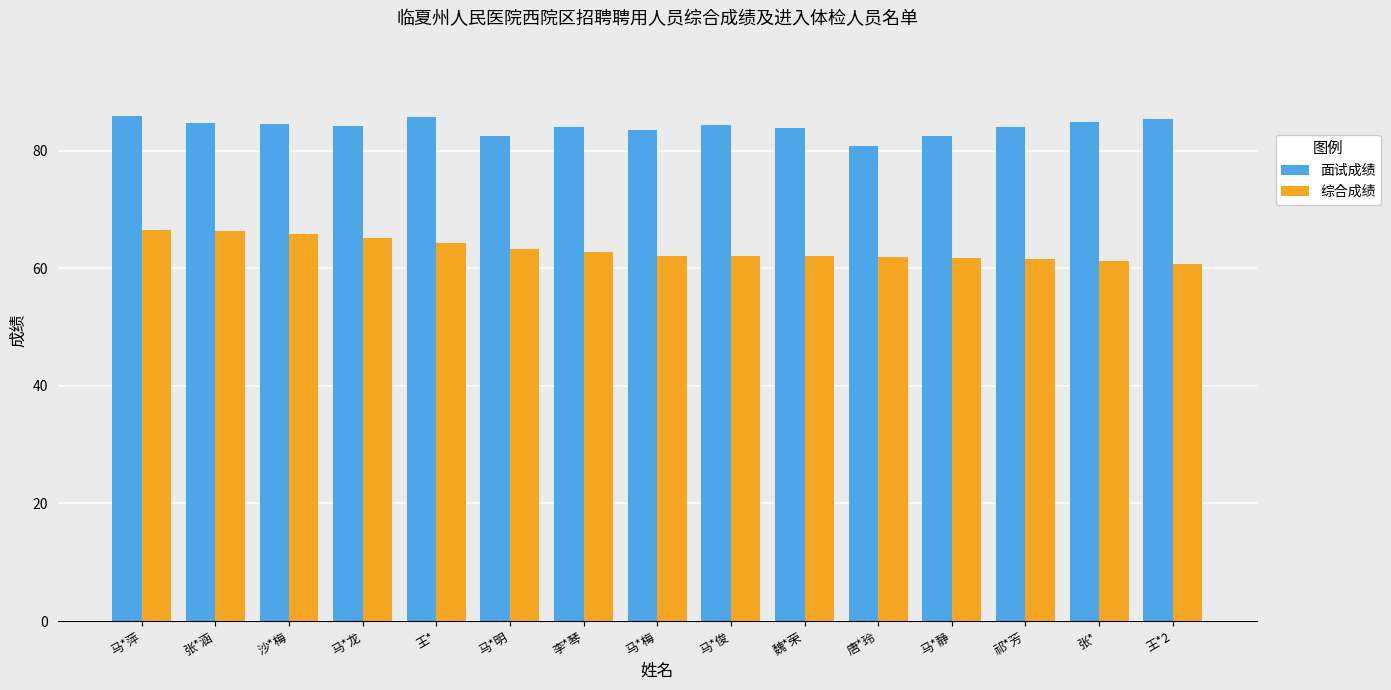

What is the label of the 14th bar from the left?

张*